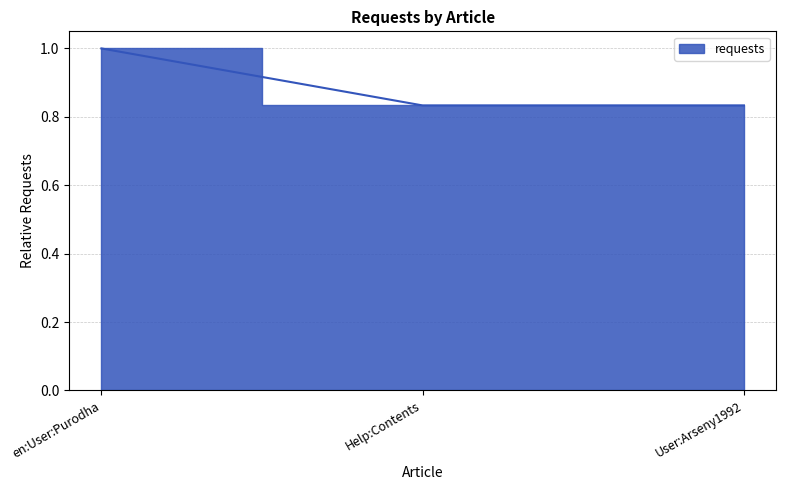

Which has a higher value, Help:Contents or en:User:Purodha?

en:User:Purodha